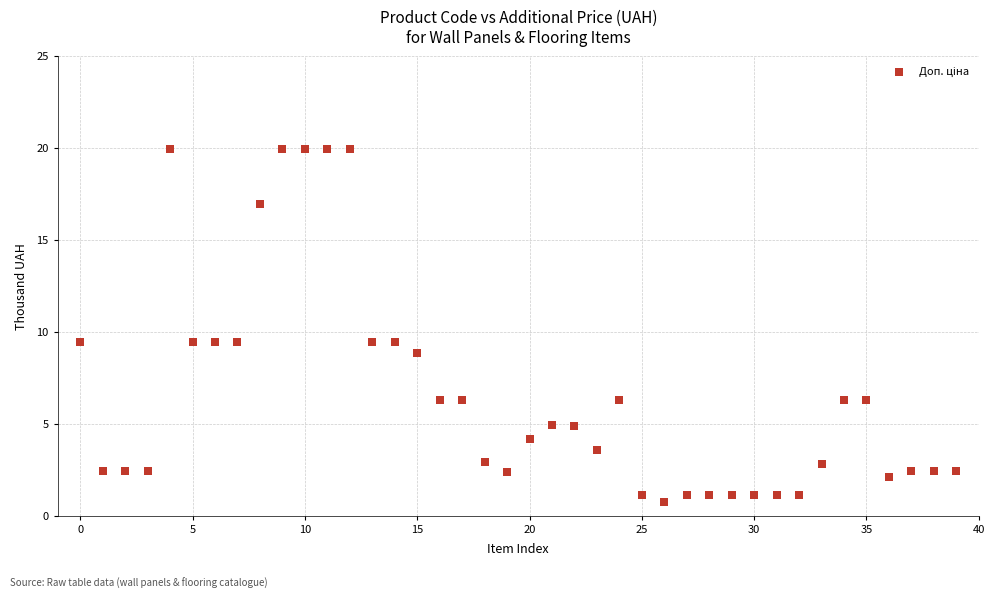

What is the range of Y values (max minus min)?

19.2